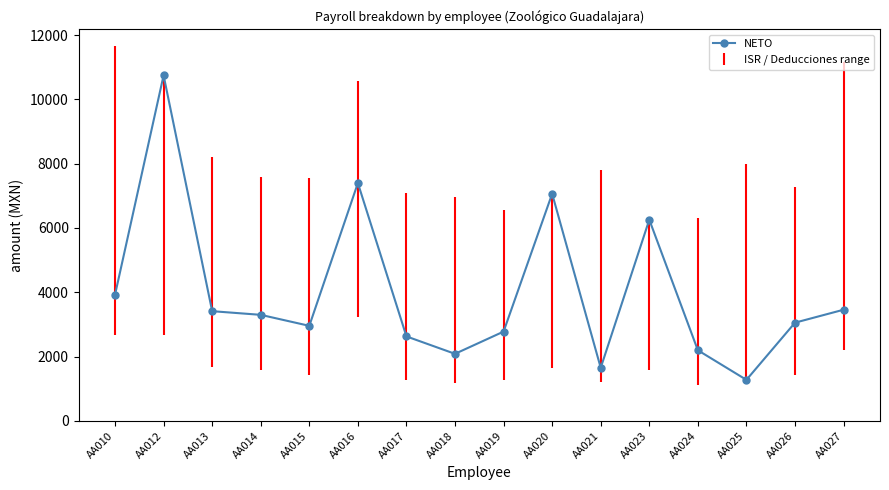

How many data points does each series have?

16